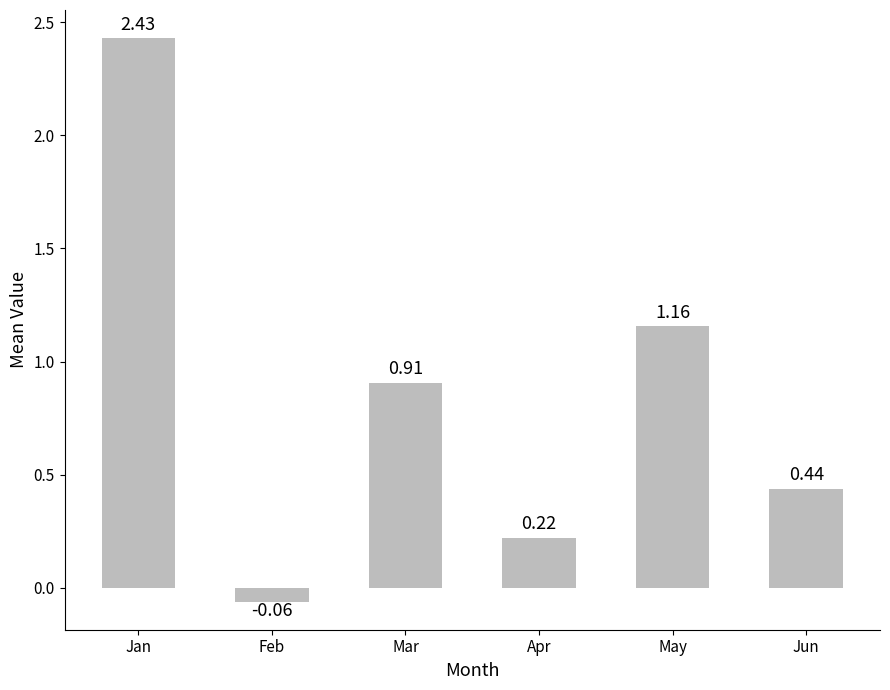

Between Mar and Feb, which is larger?

Mar